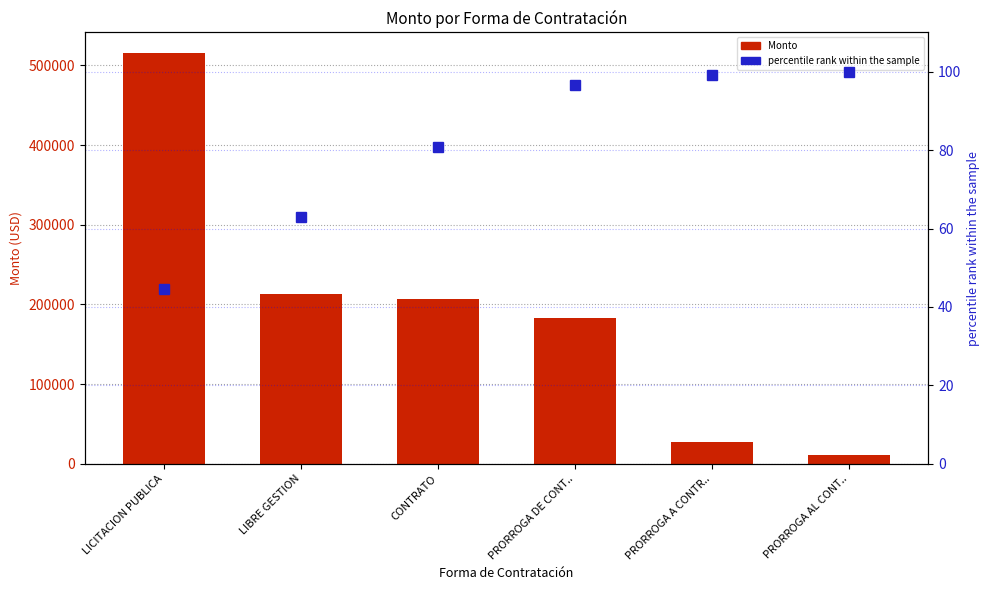

List the labels in order of percentile rank within the sample value, smallest first.

LICITACION PUBLICA, LIBRE GESTION, CONTRATO, PRORROGA DE CONT.., PRORROGA A CONTR.., PRORROGA AL CONT..